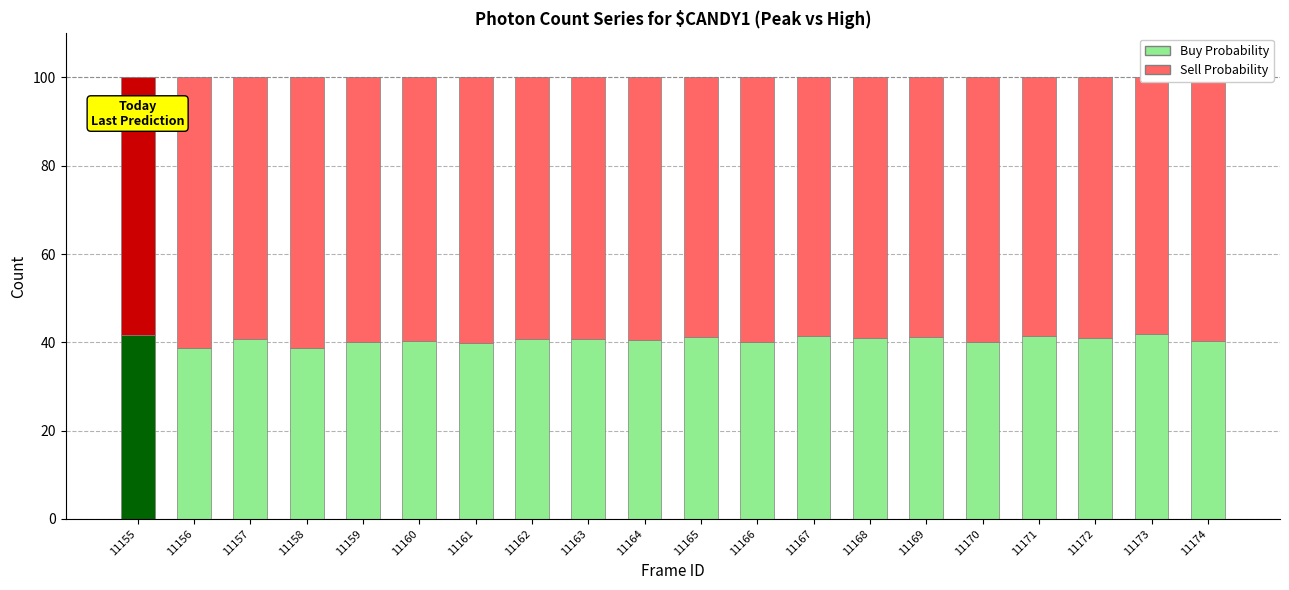

What is the minimum value shown in the chart?

38.8